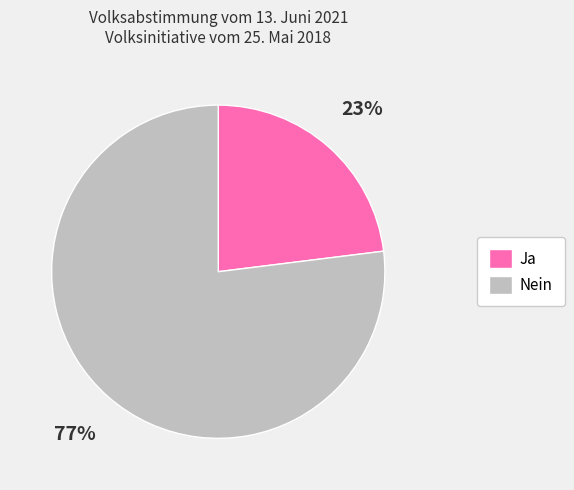

Combined, do Nein and Ja account for over 50%?

Yes